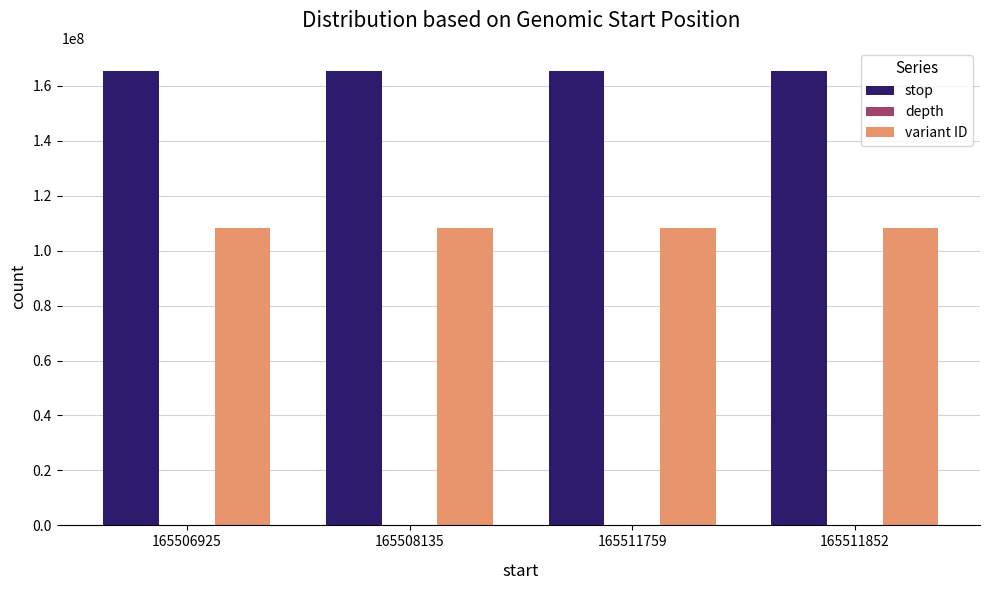

True or false: stop has a value of 285946529 at 165511852.

False